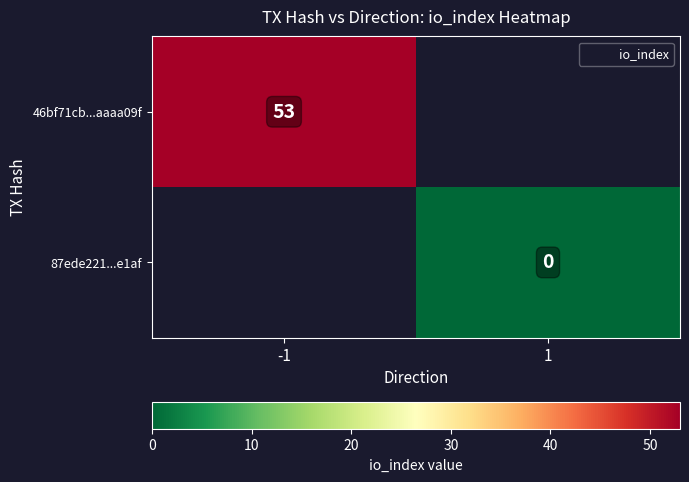

List the series in order of their peak value, highest first.

46bf71cb...aaaa09f, 87ede221...e1af